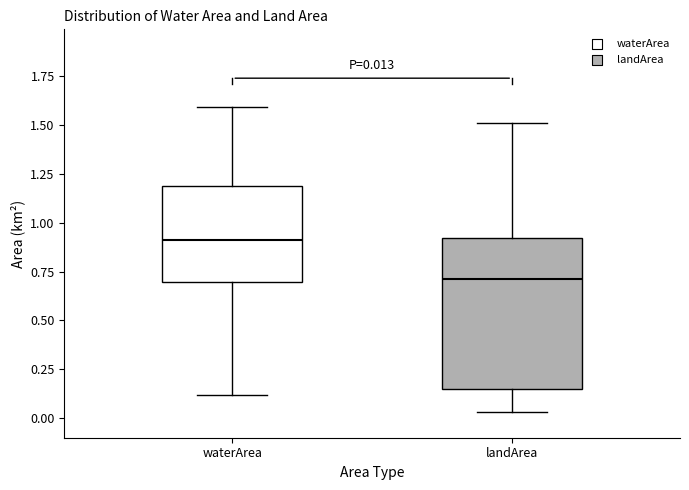

Comparing the boxes themselves (not the whiskers), which one is the tallest?

landArea